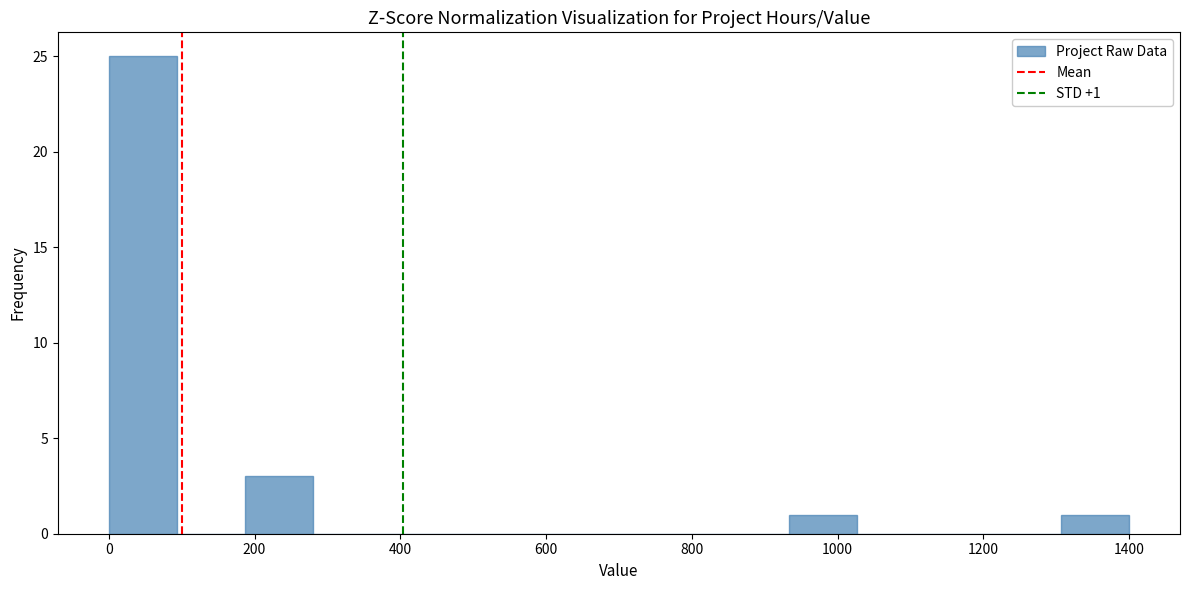

Which range on the x-axis has the tallest bar?

0 to 100